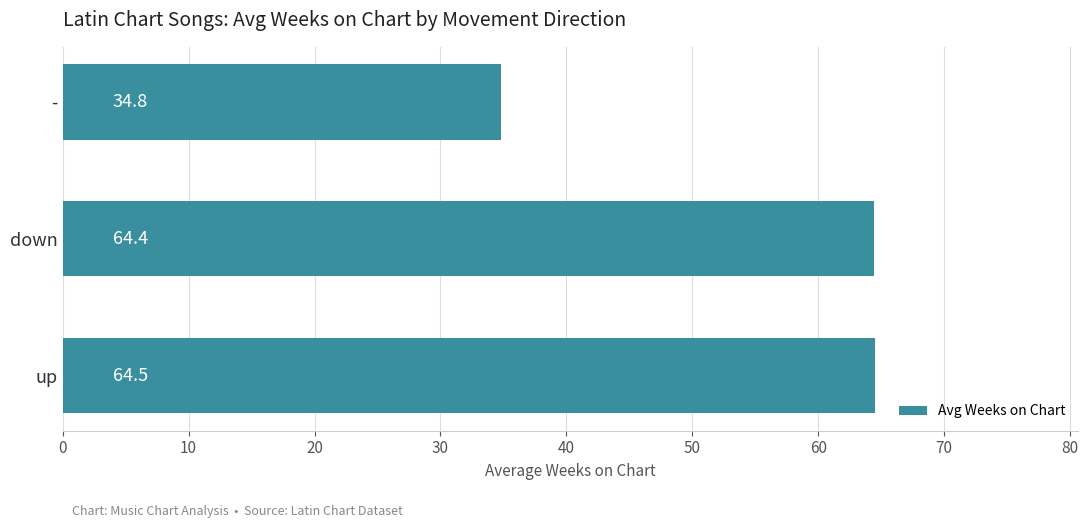

List the labels in order of value, smallest first.

-, down, up